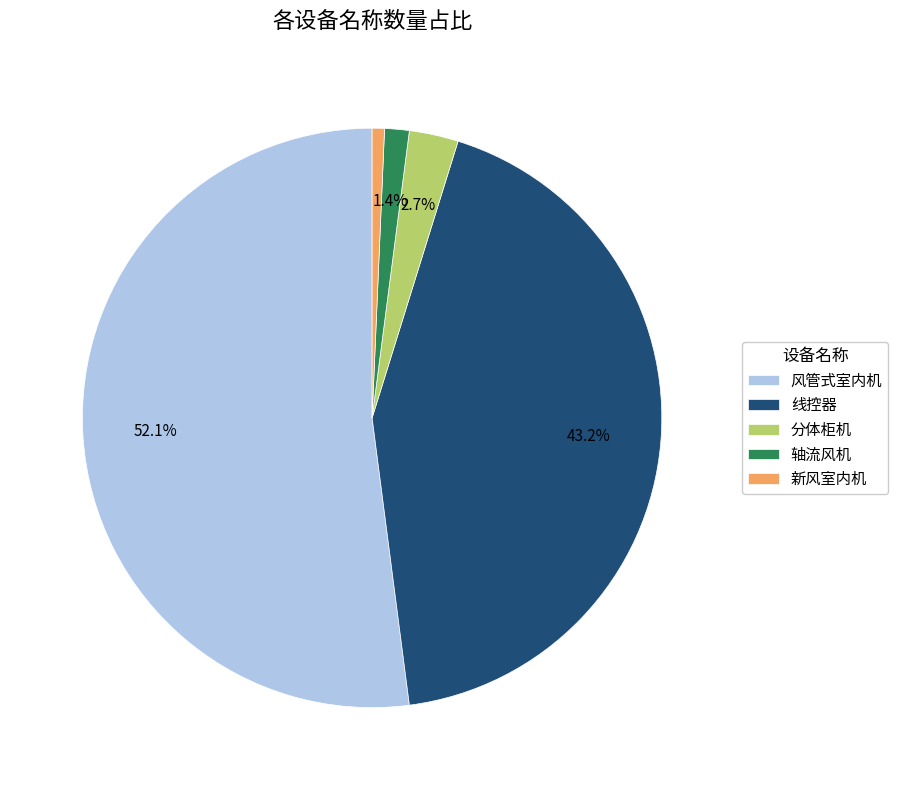

True or false: 轴流风机 accounts for 1% of the total.

True